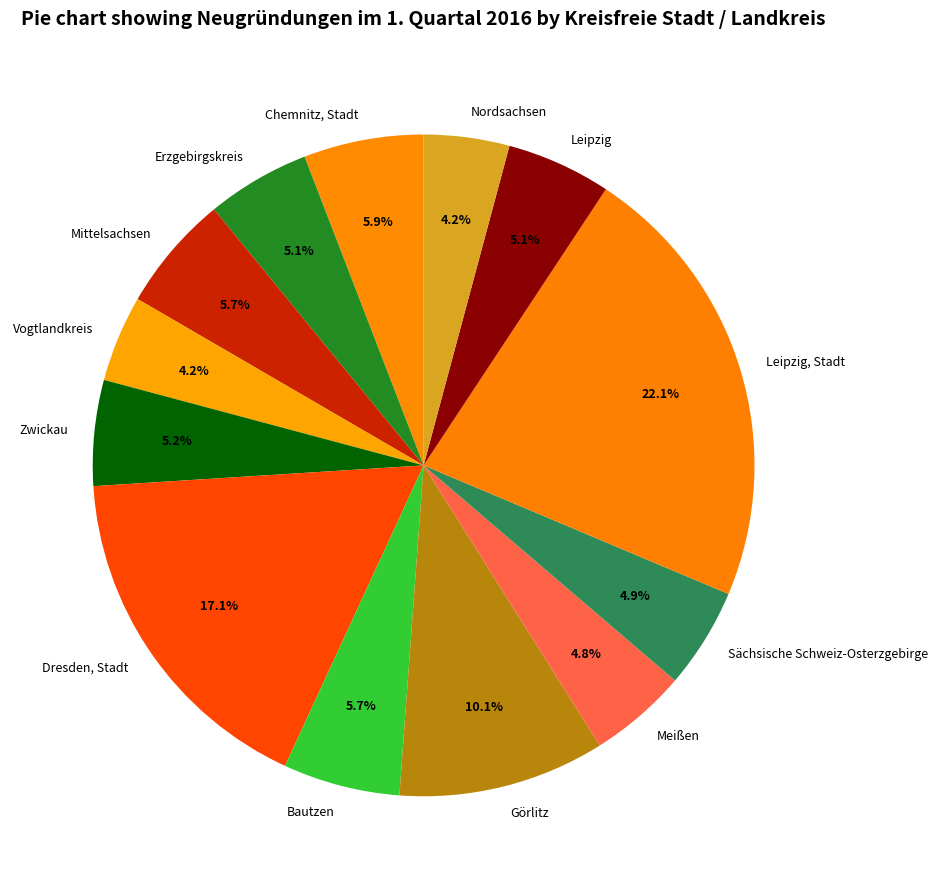

Does any single category account for the majority?

No